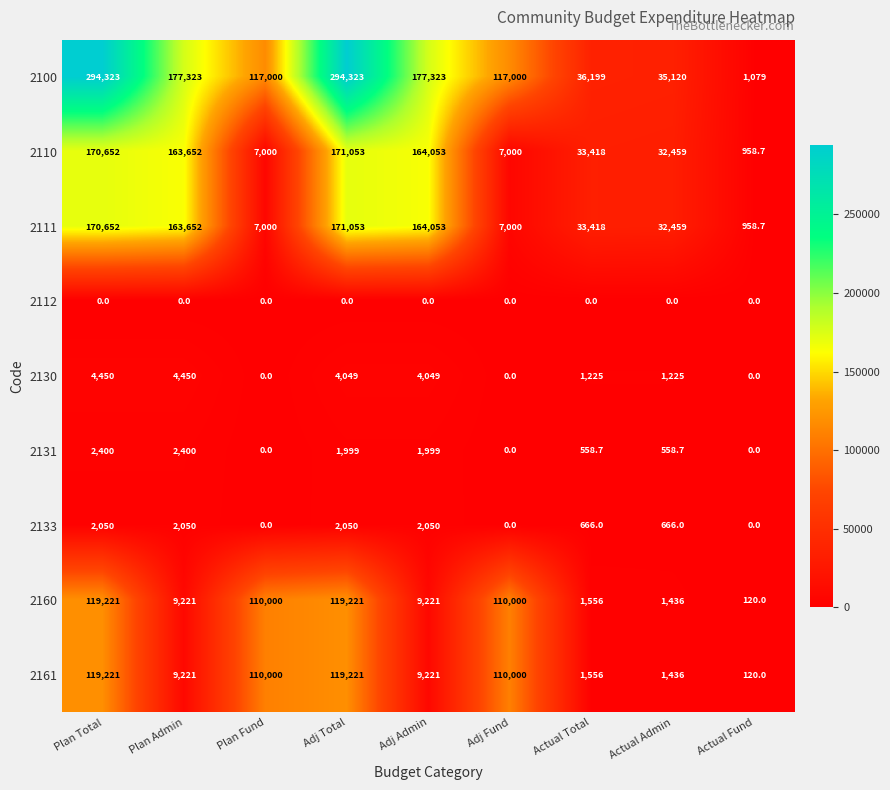

What is the difference between the maximum and minimum values in the 2161 series?

119101.0